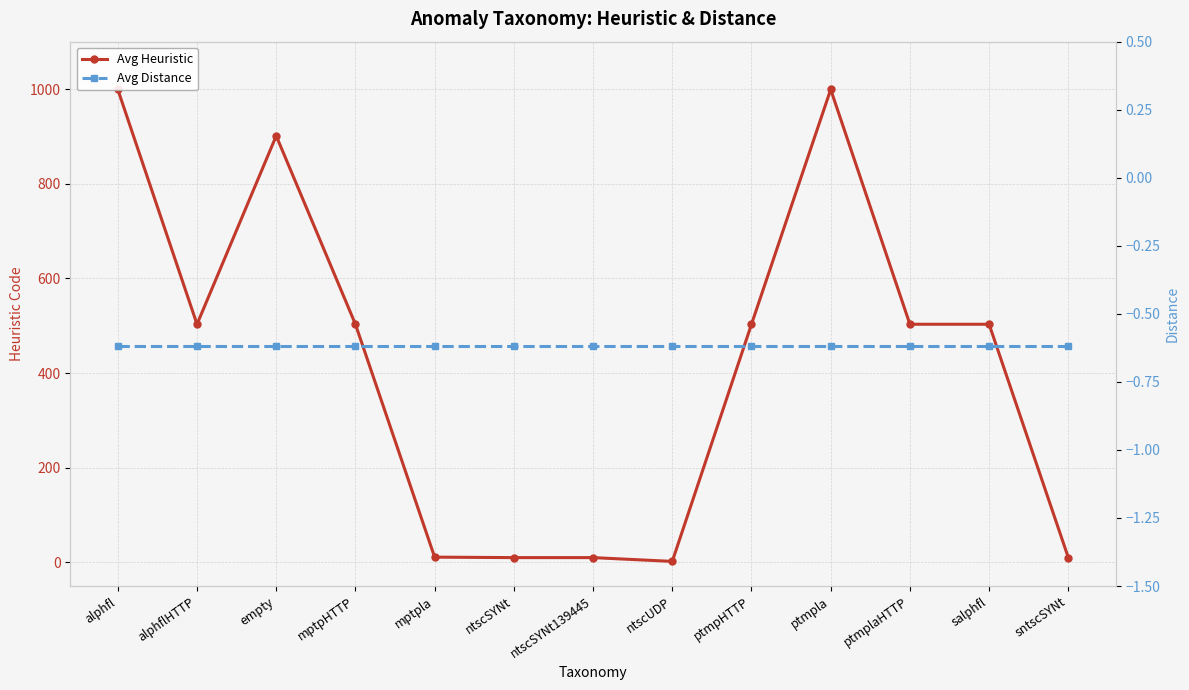

Is this an area chart (filled region under the line)?

No